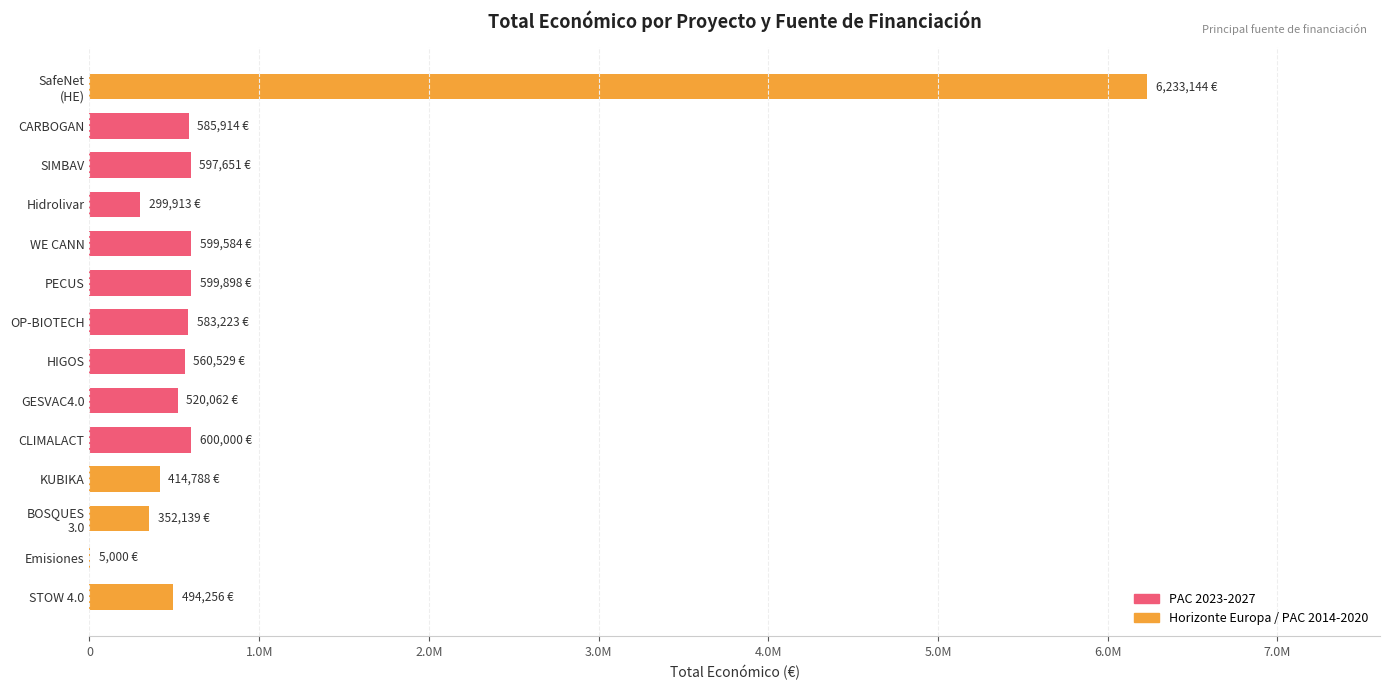

What is the sum of all values?

12446101